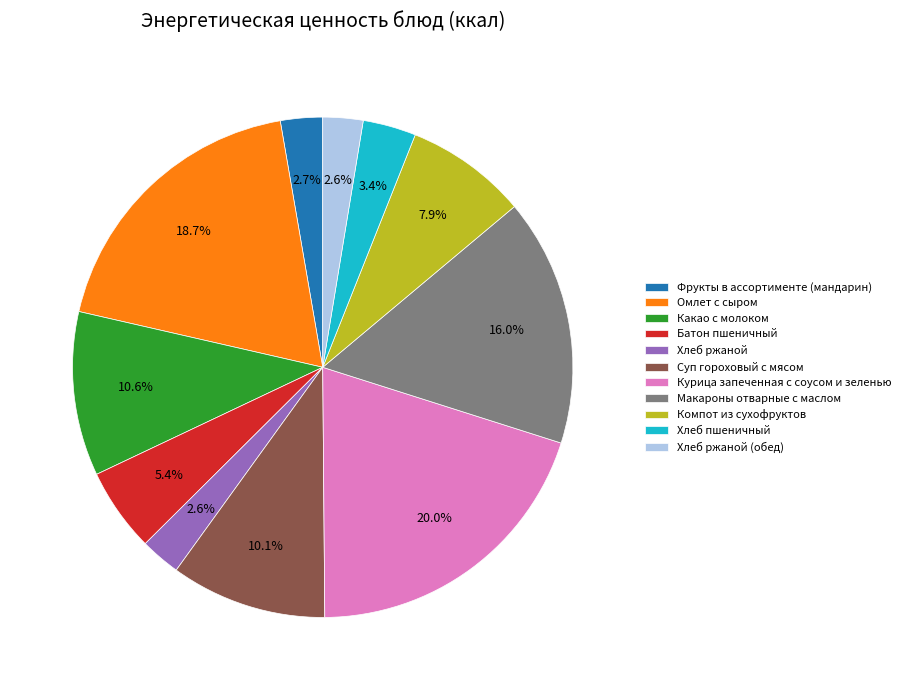

To the nearest percent, what is the difference between the largest and smallest slice percentages?

17%